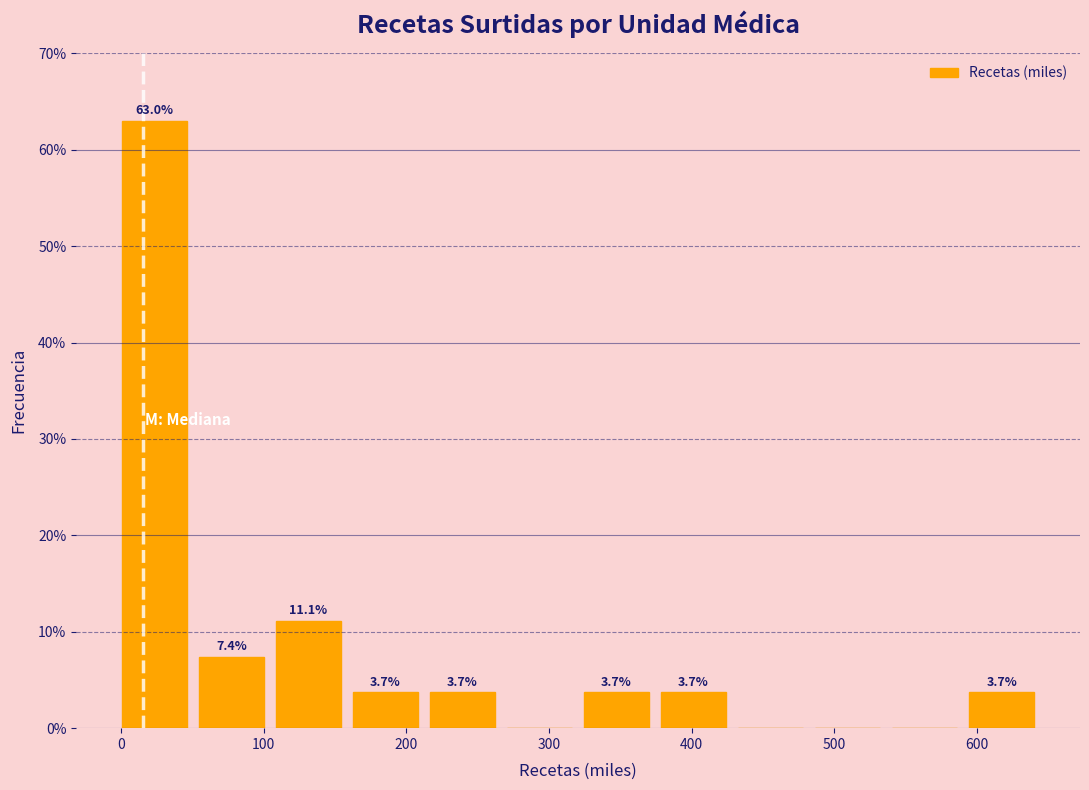

Over which range of the x-axis is the bar tallest?

0 to 50